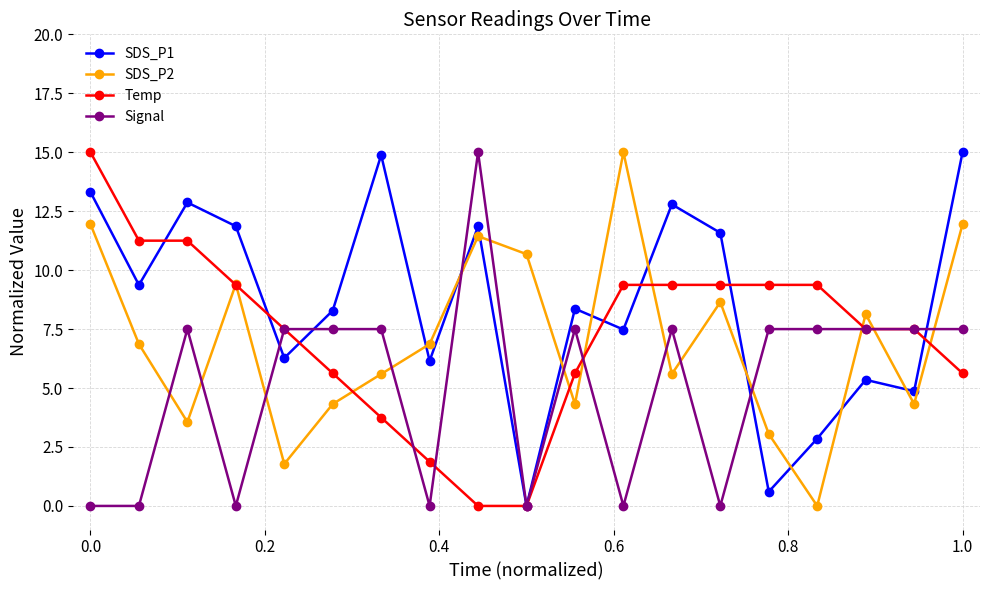

Which series has the largest total across all categories?

SDS_P1